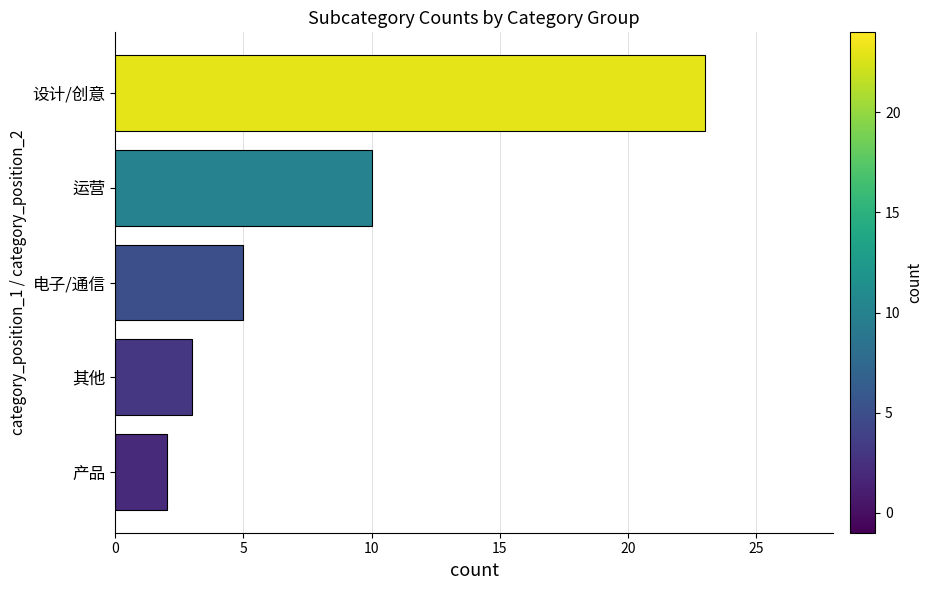

At which label is the value closest to 12?

运营